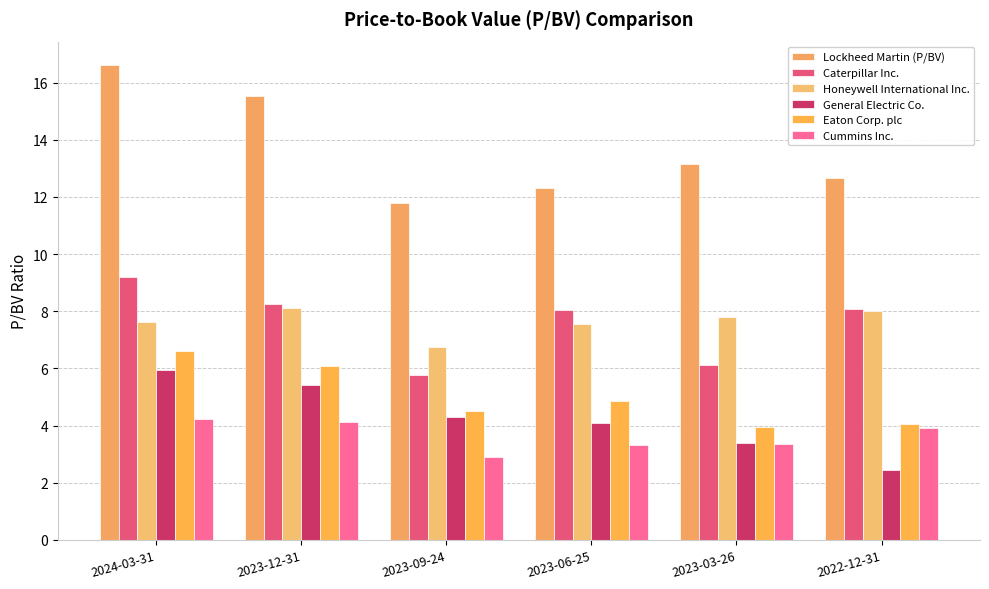

At which label does Caterpillar Inc. reach its peak?

2024-03-31